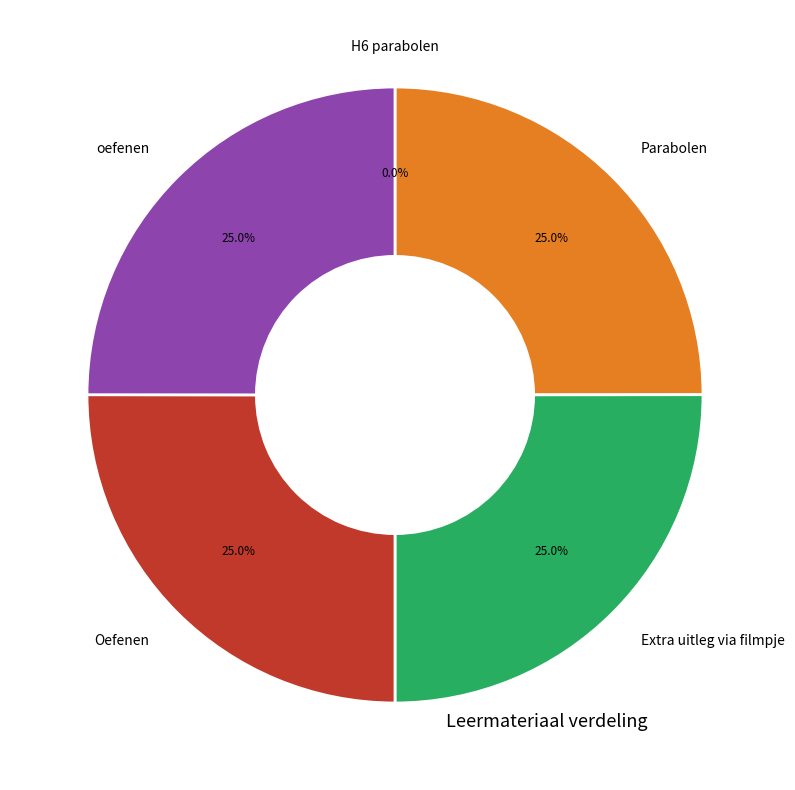

Is there any slice that represents more than half of the pie?

No